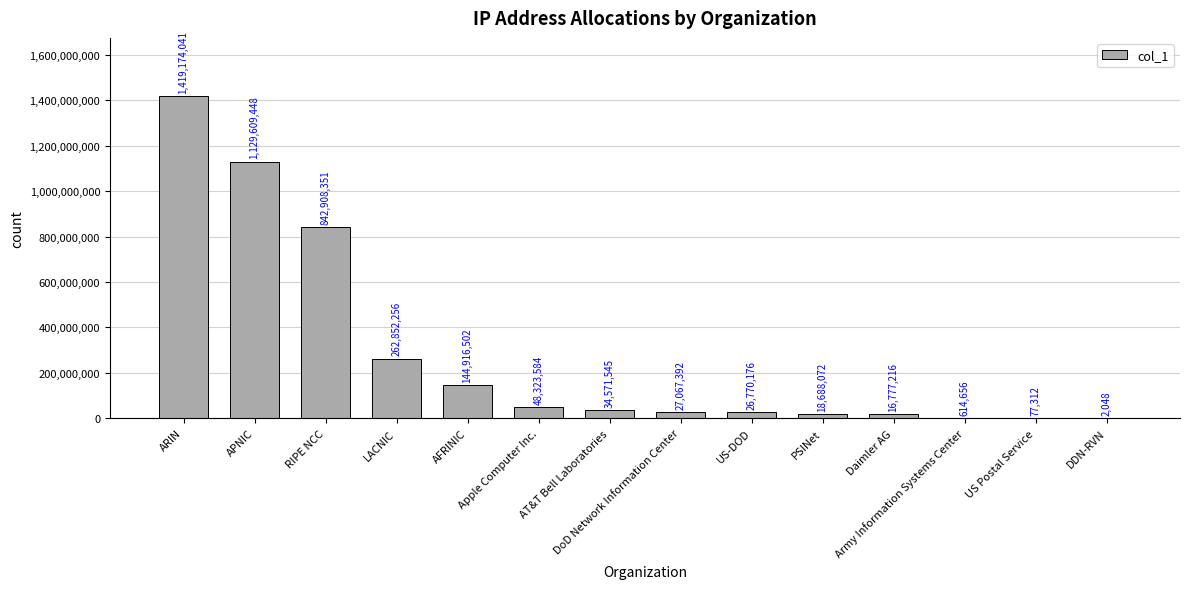

What is the greatest value displayed?

1419174041